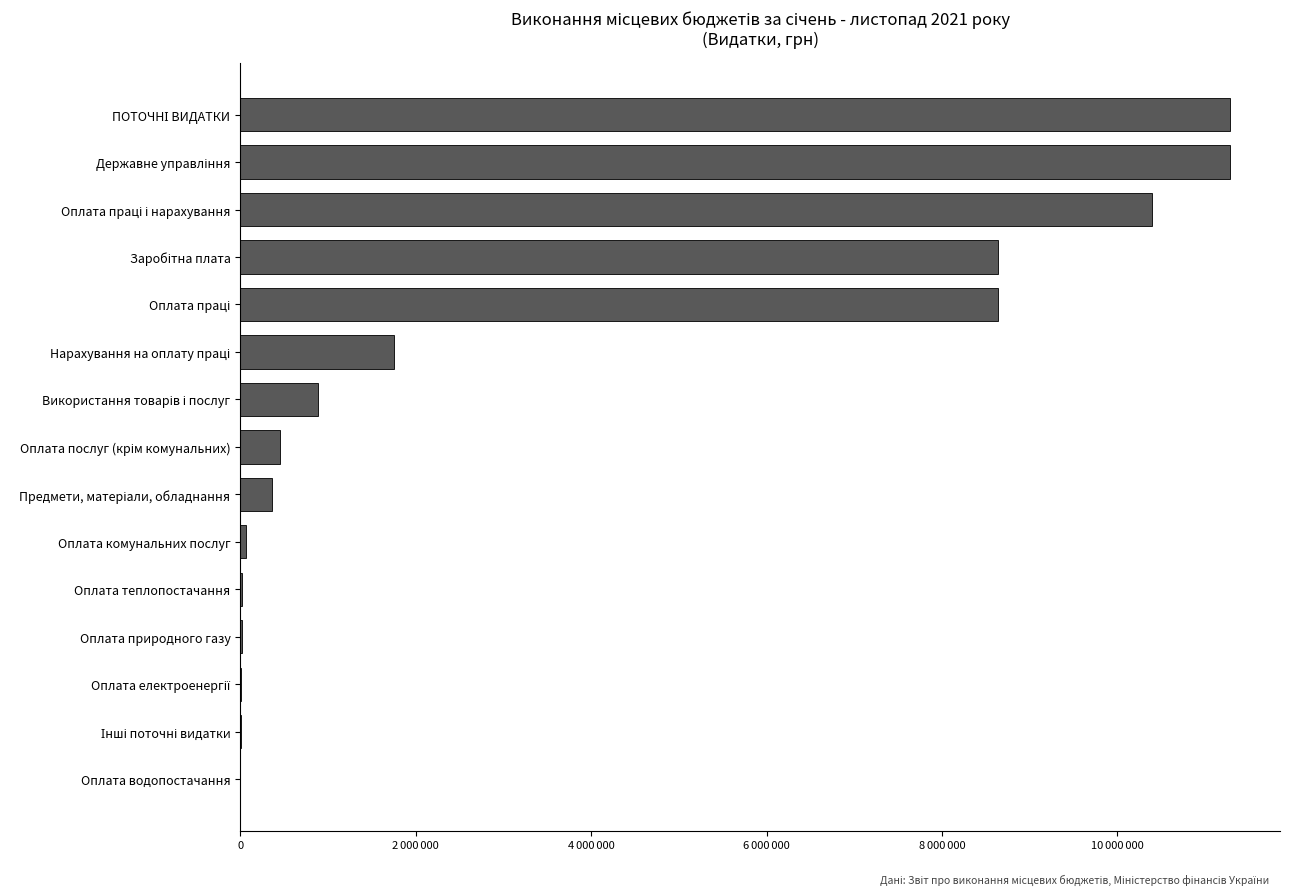

Are the bars horizontal?

Yes